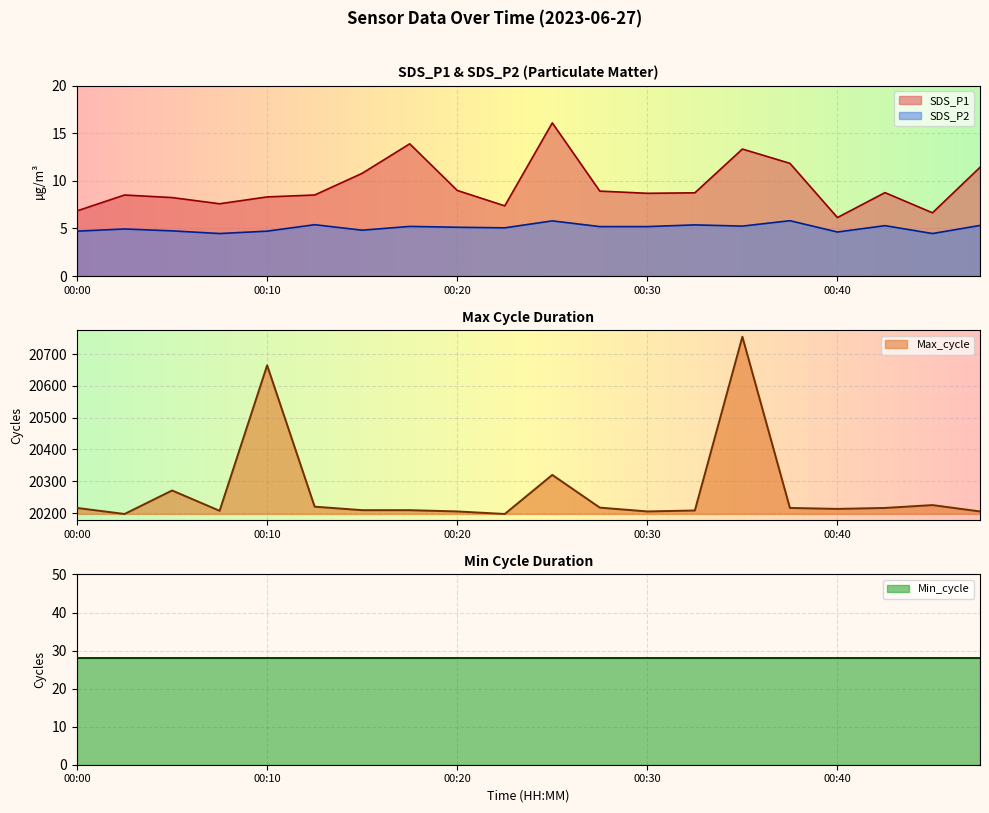

Between 00:05 and 00:20, which is larger?

00:20